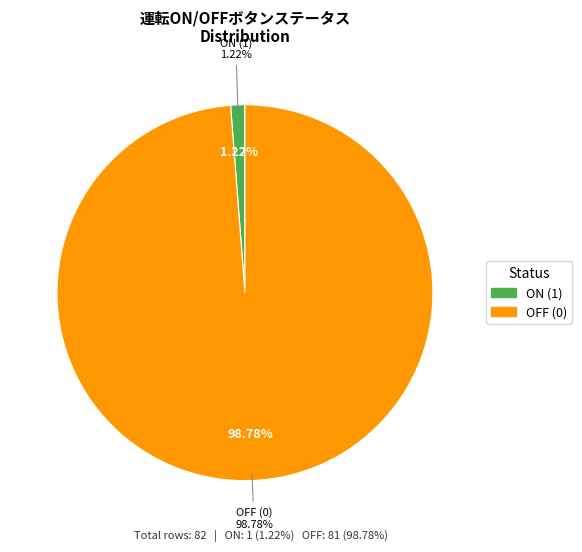

To the nearest percent, what is the difference between the largest and smallest slice percentages?

98%